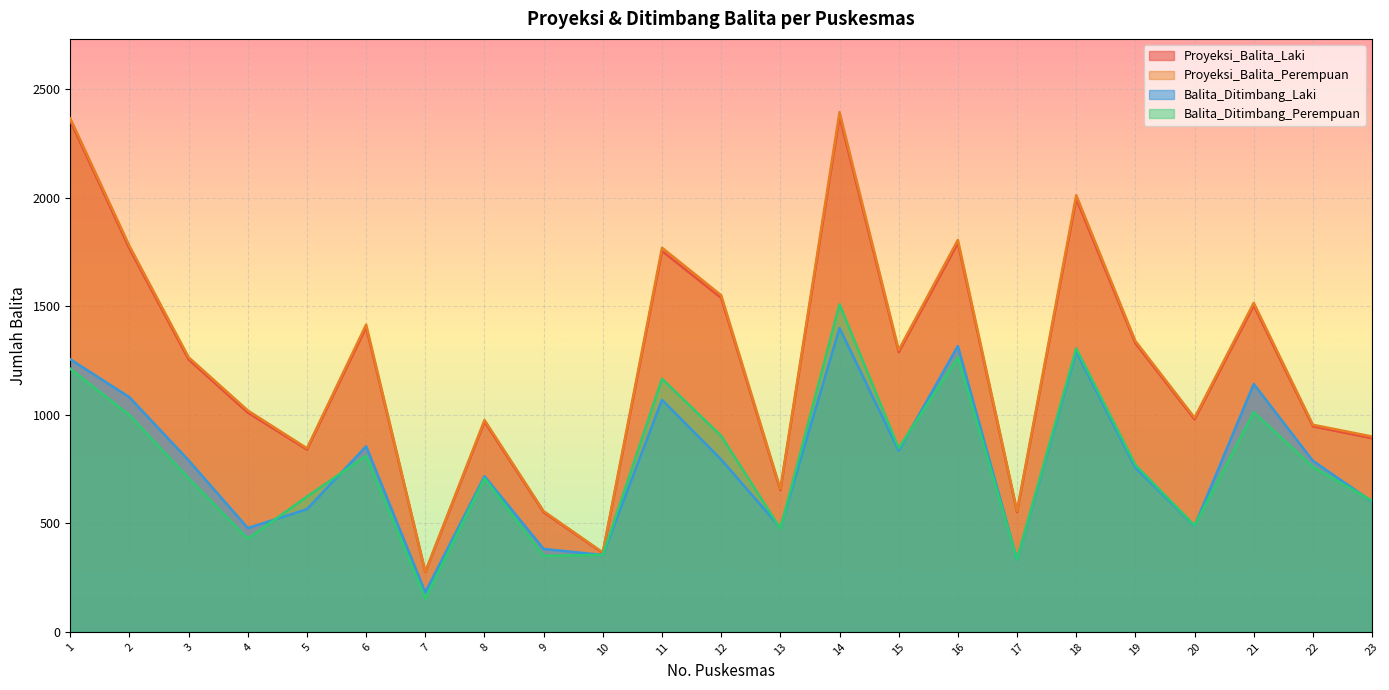

Which series ends up on top after the final intersection of Balita_Ditimbang_Laki and Balita_Ditimbang_Perempuan?

Balita_Ditimbang_Perempuan